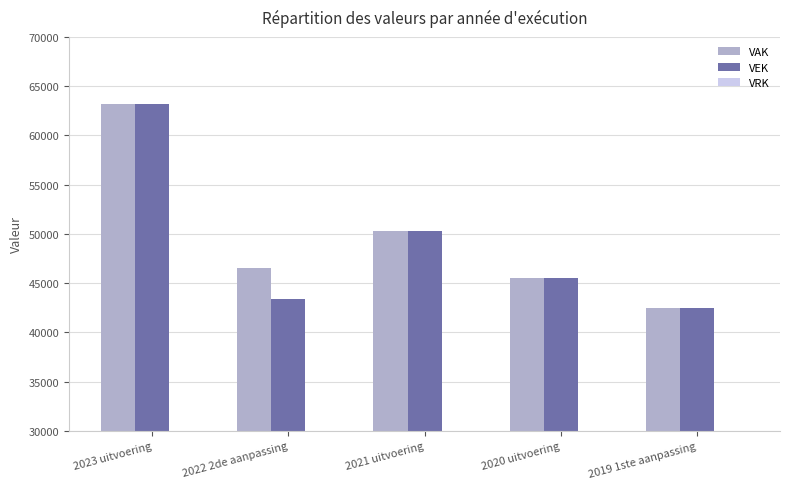

At 2022 2de aanpassing, list the series in order from largest to smallest.

VAK, VEK